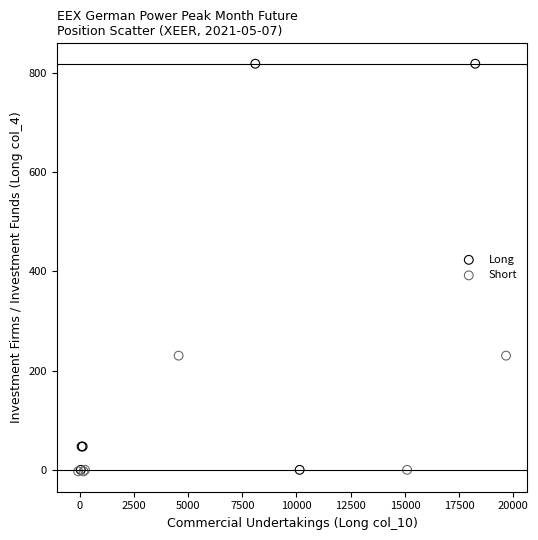

Which series has the widest spread of Y values?

Long